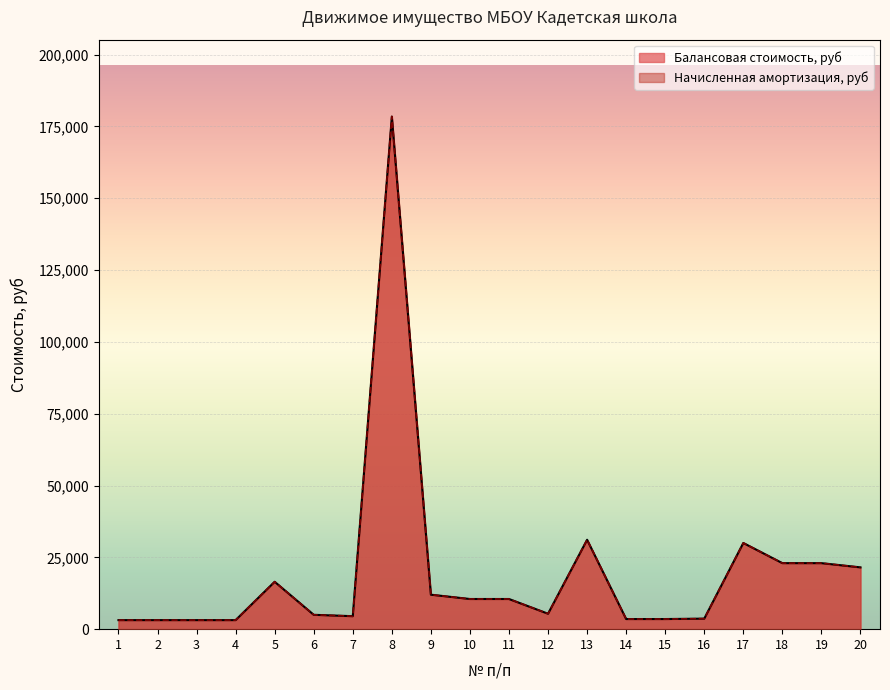

True or false: Балансовая стоимость, руб and Начисленная амортизация, руб intersect in this chart.

False